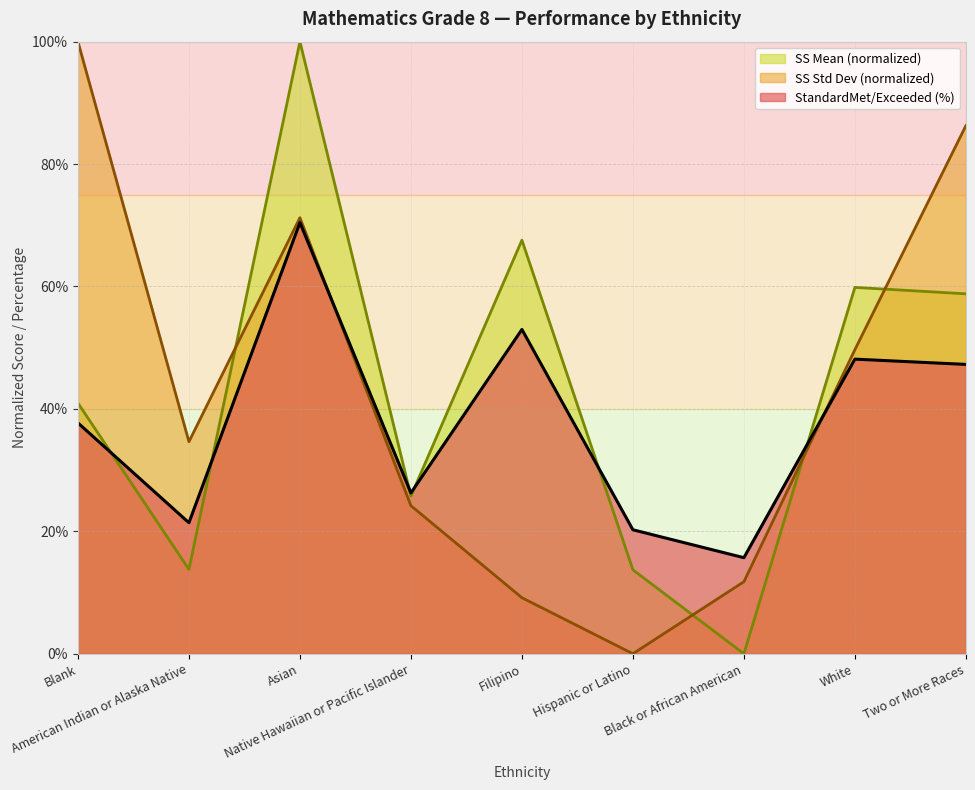

What is the minimum value for StandardMet/Exceeded (%)?

15.7